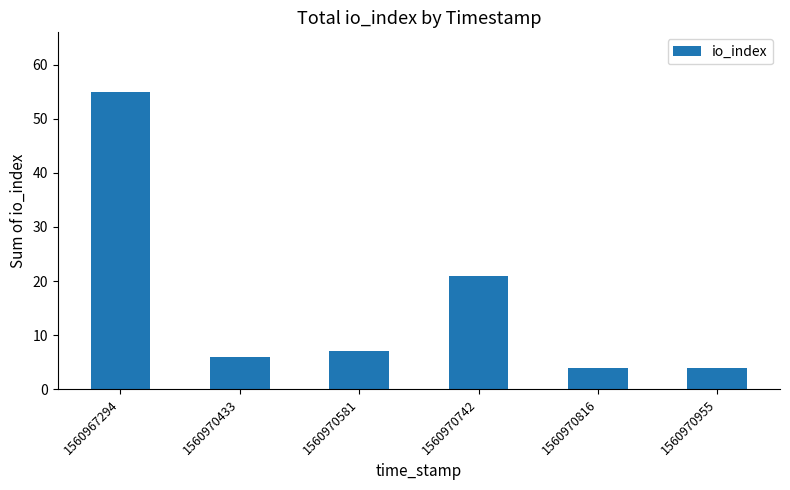

Between 1560970816 and 1560970581, which is larger?

1560970581